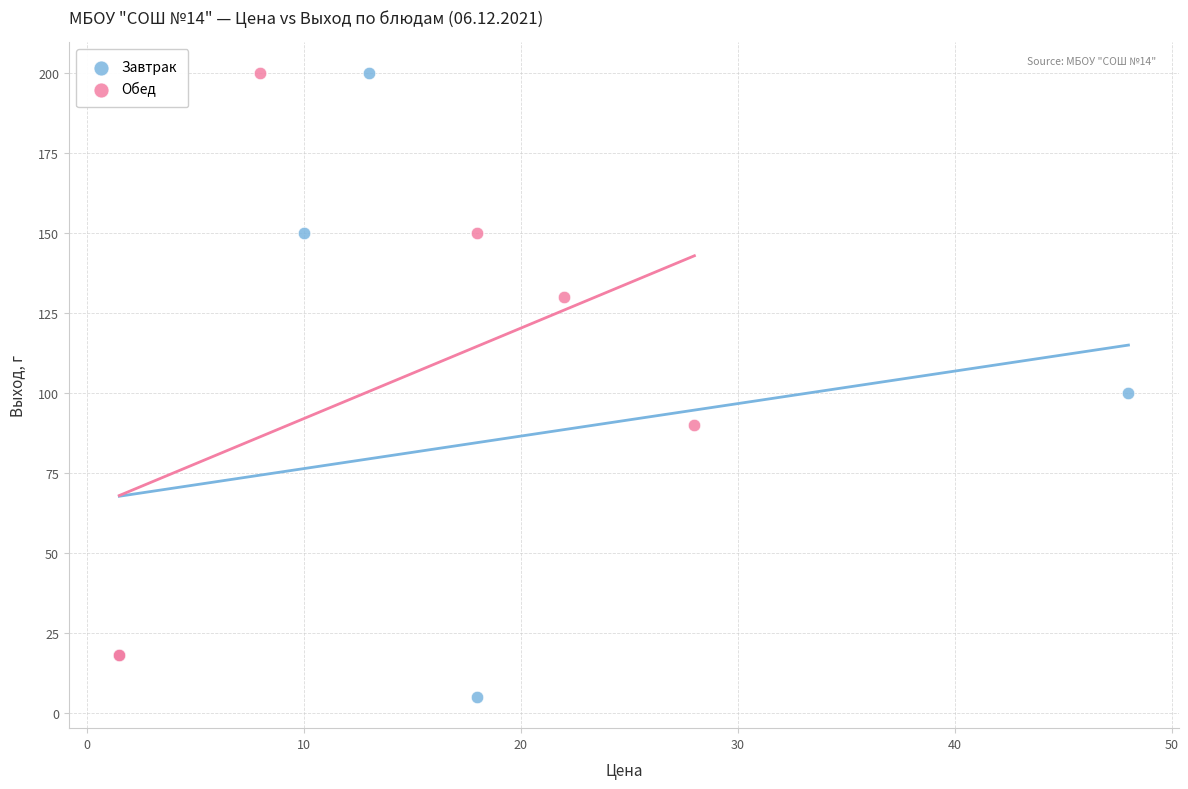

Which series has the widest spread of Y values?

Завтрак